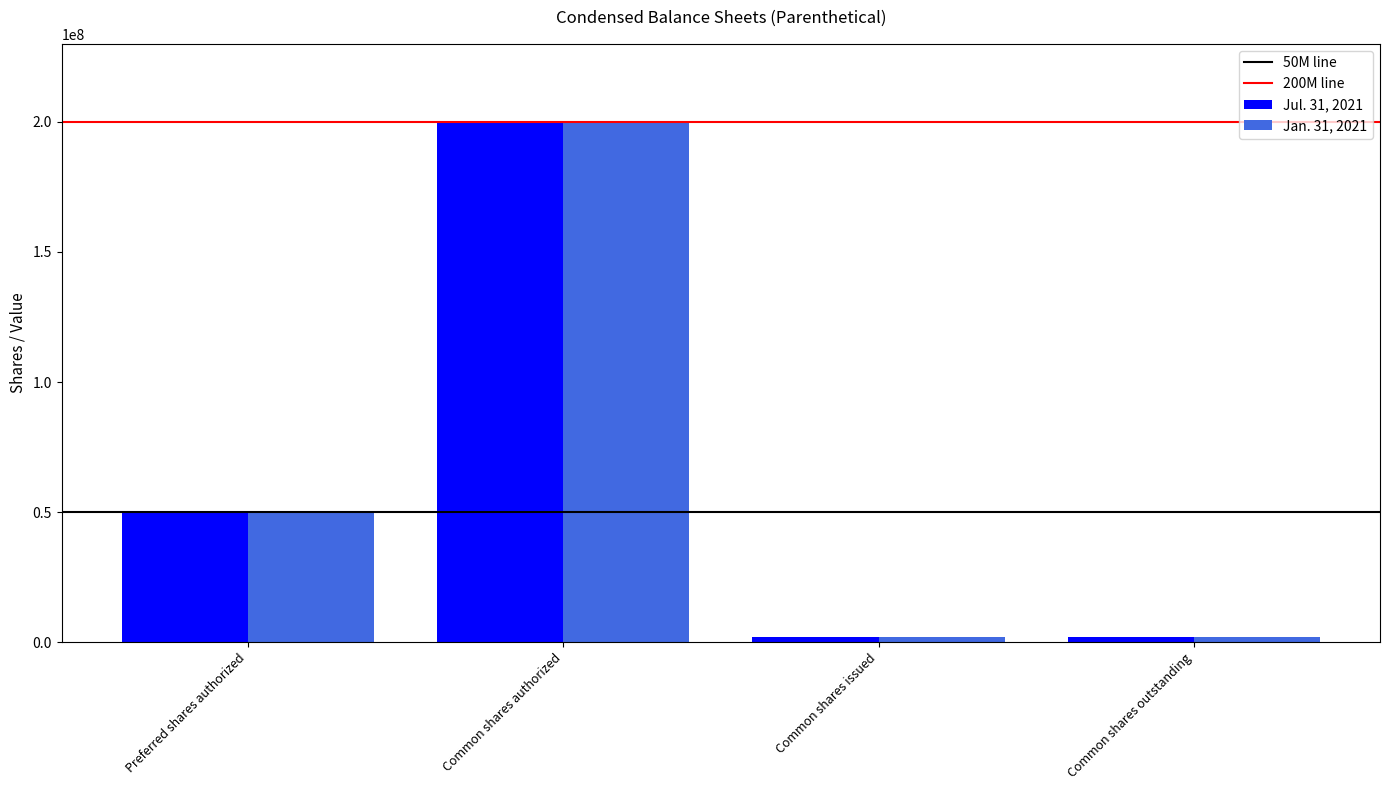

Which category has the highest value in the Jan. 31, 2021 series?

Common shares authorized